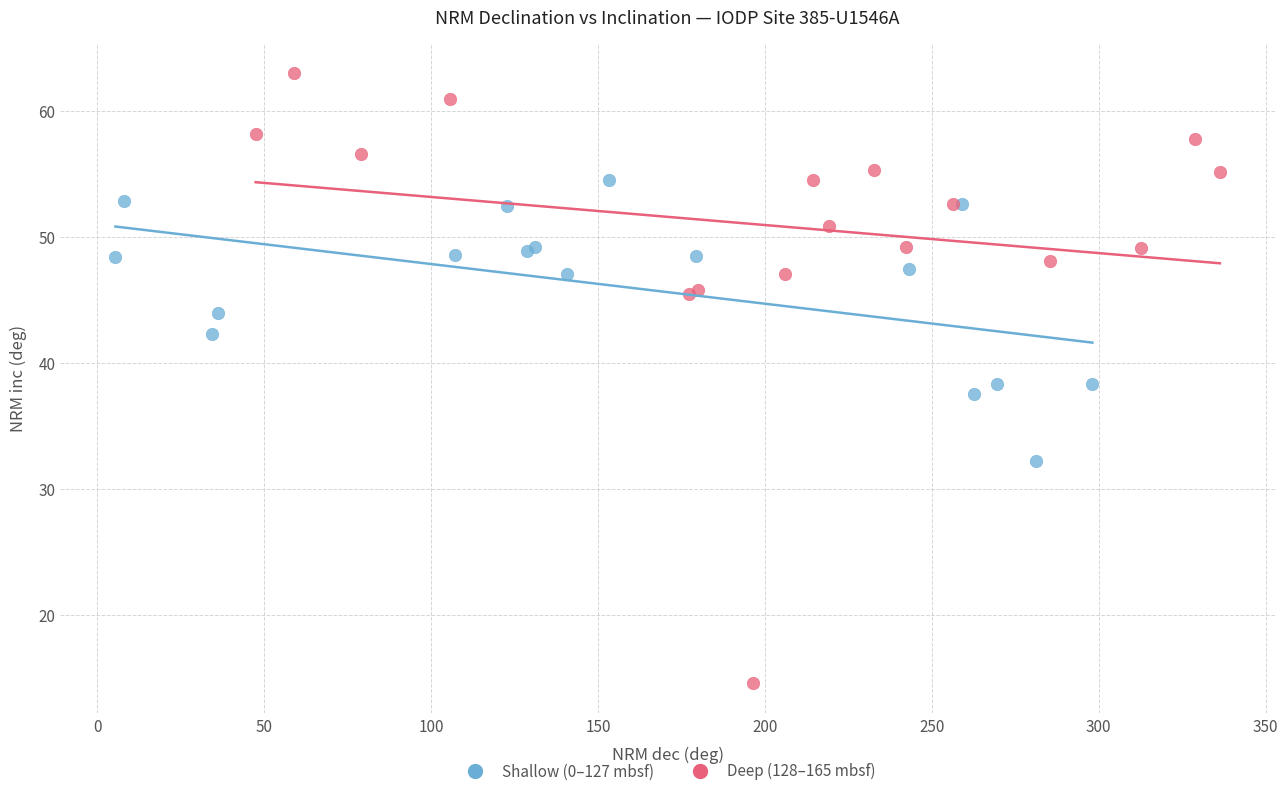

Which series contains the highest Y value?

Deep (128–165 mbsf)